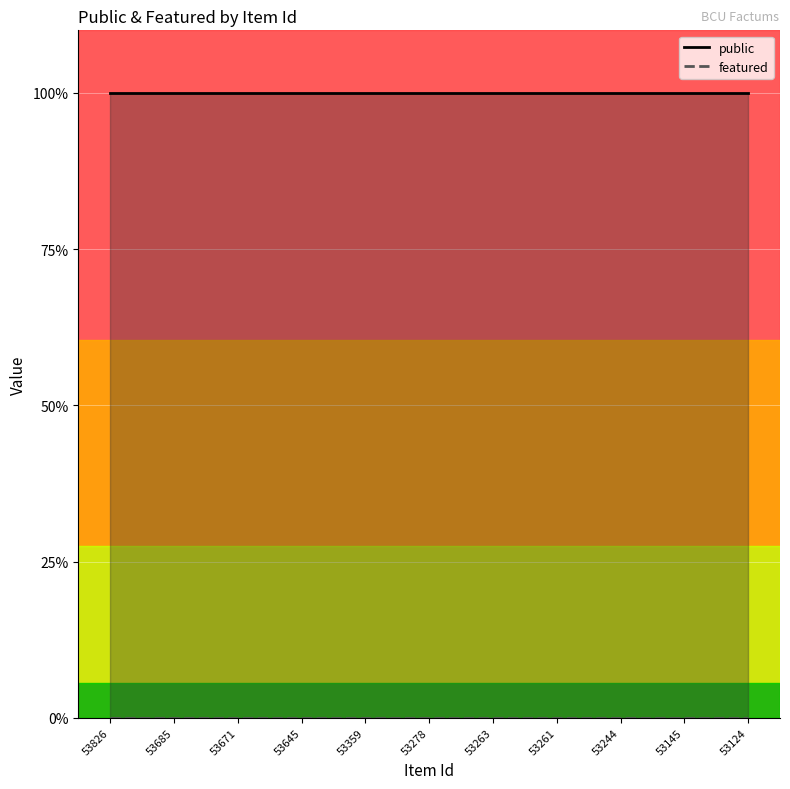

True or false: public and featured intersect in this chart.

False